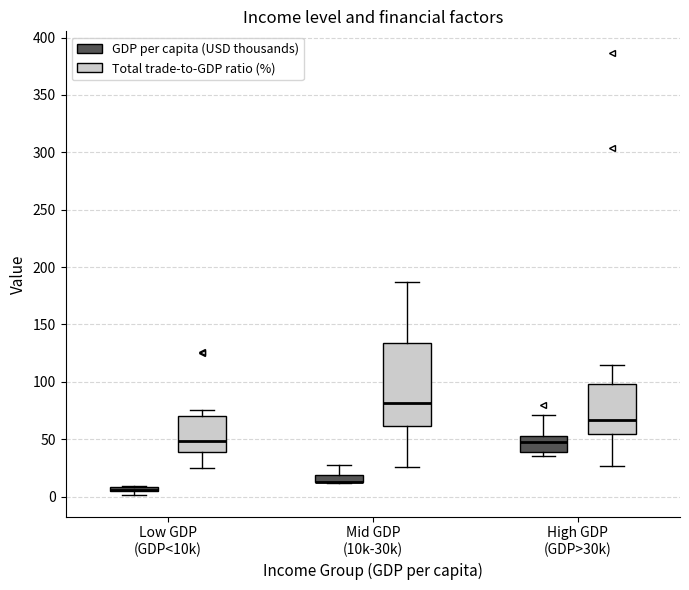

Where is the upper edge of the box for Mid GDP (10k-30k) (Total trade-to-GDP ratio (%)) on the y-axis? The values are not printed on the chart, so give them approximately, as read against the axis.

135